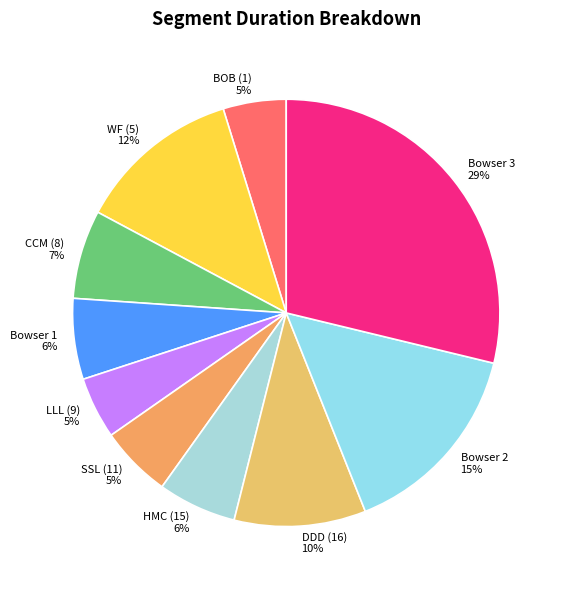

What percentage is the WF (5) slice, to the nearest percent?

12%